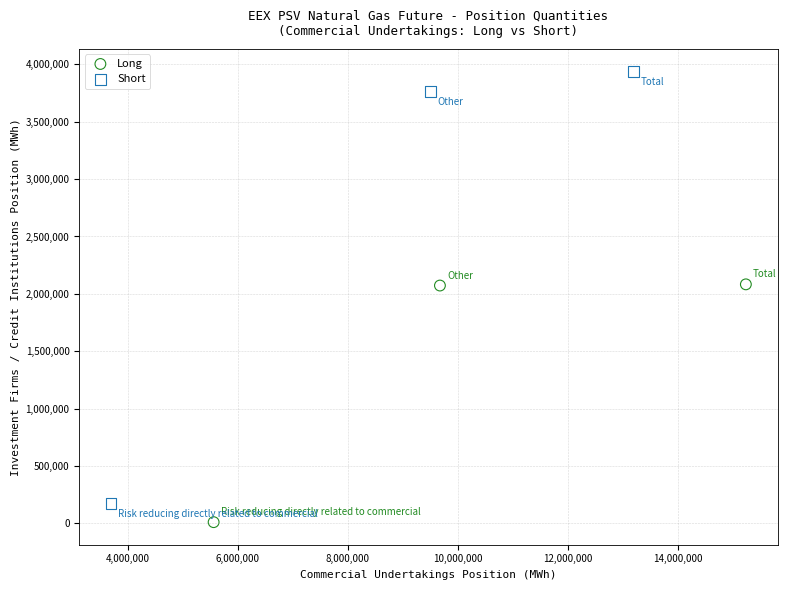

Which series contains the highest Y value?

Short